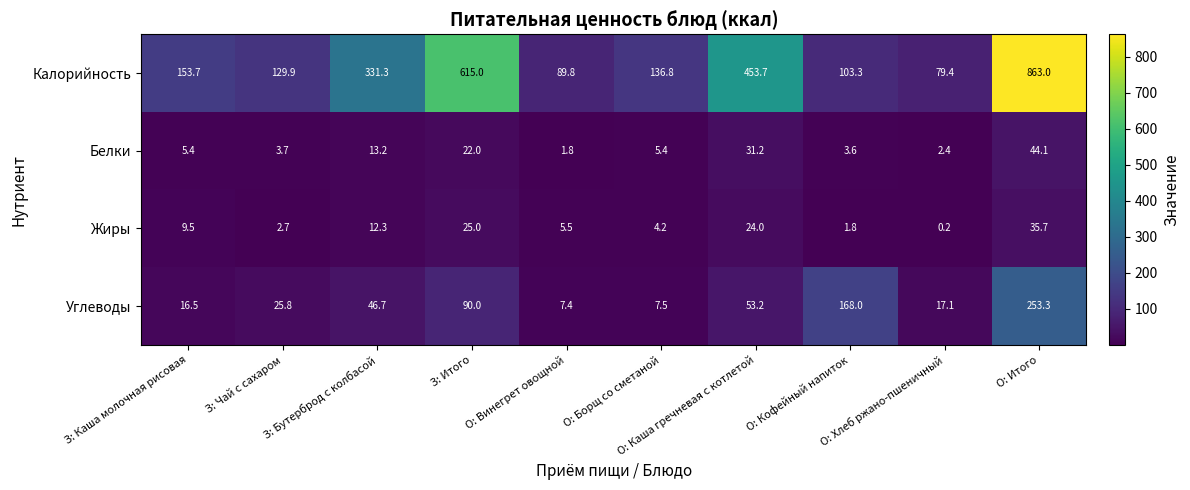

What is the difference between the second highest and second lowest values in the Калорийность series?

525.2